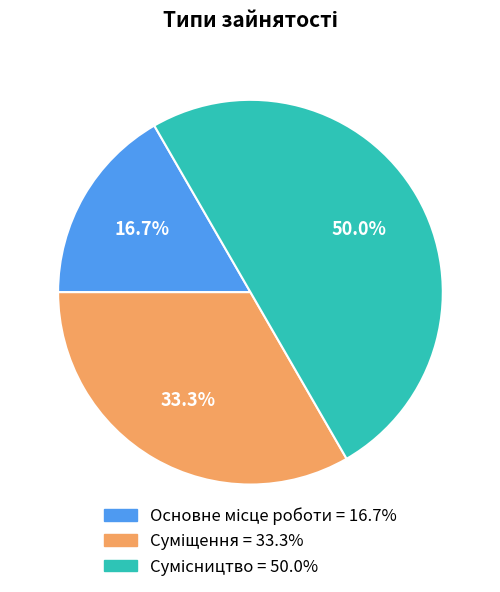

To the nearest percent, what is the difference between the Сумісництво and Основне місце роботи slice percentages?

33%